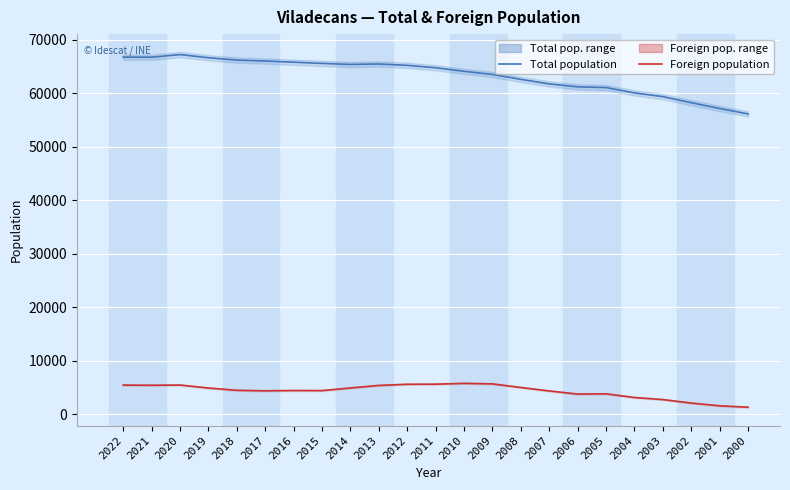

Is the value of Foreign population at 2008 greater than the value of Total population at 2011?

No